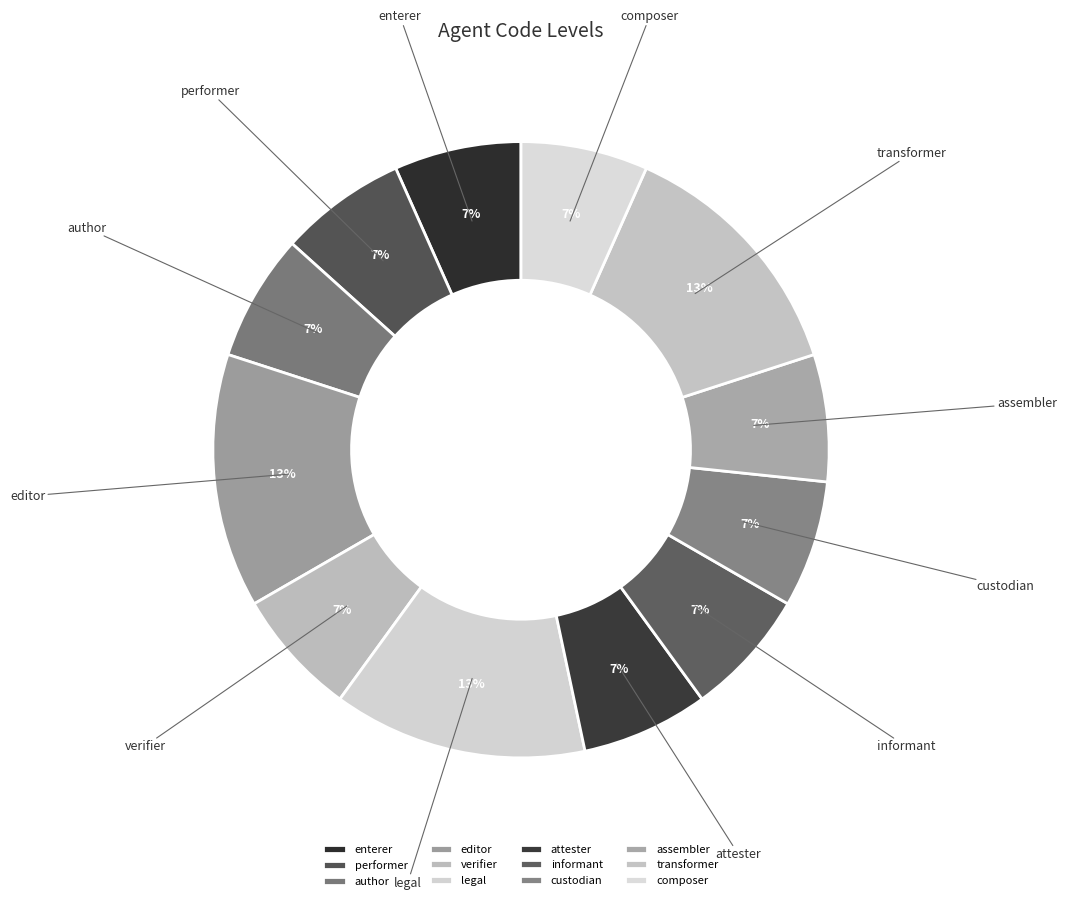

How many slices are in this pie chart?

12